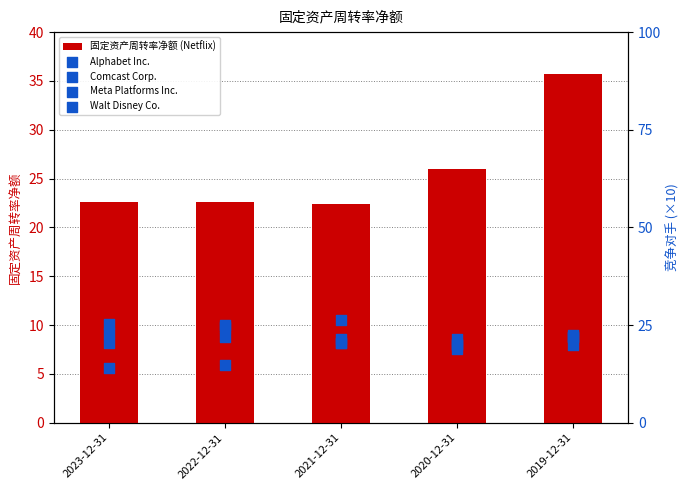

At which category is the sum across all series the highest?

2019-12-31